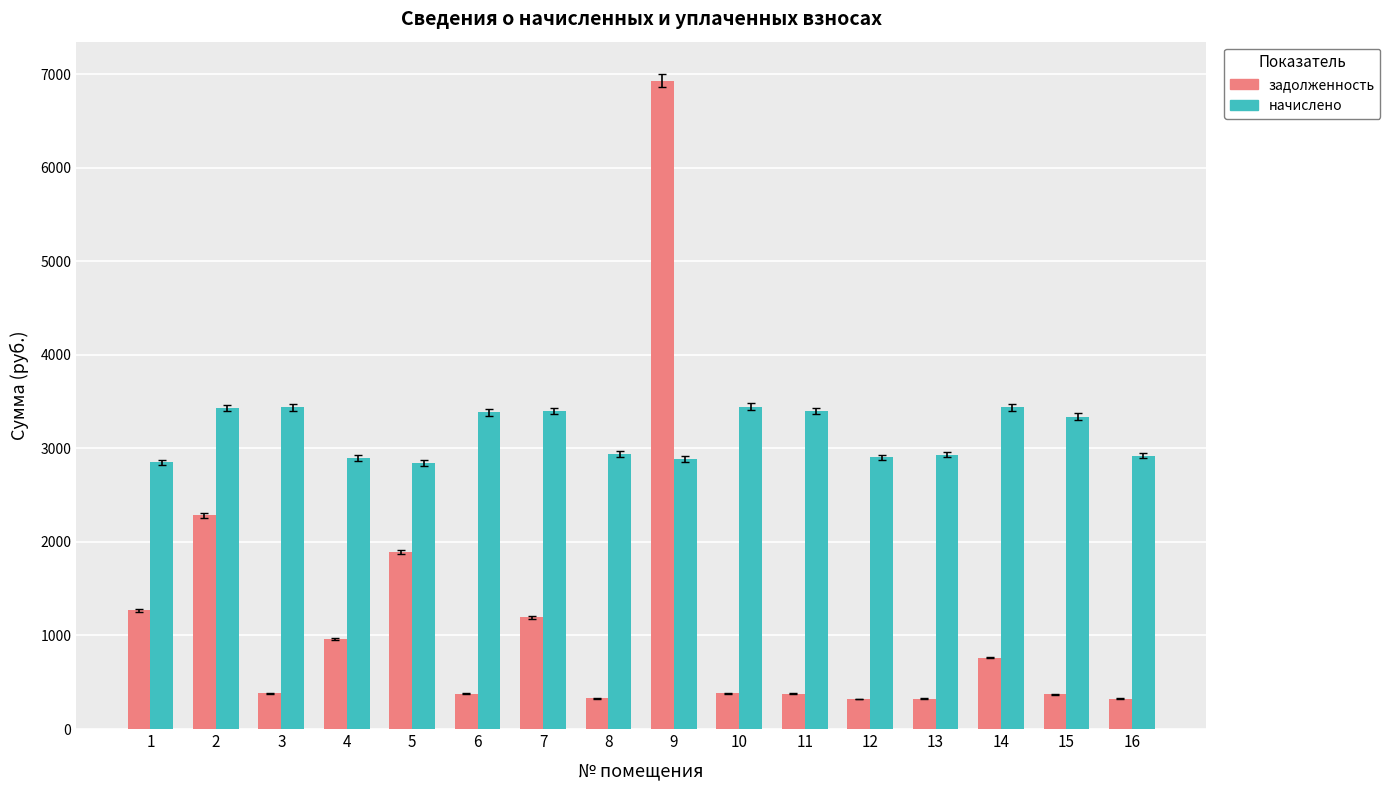

What is the difference between the maximum and minimum values in the задолженность series?

6604.6